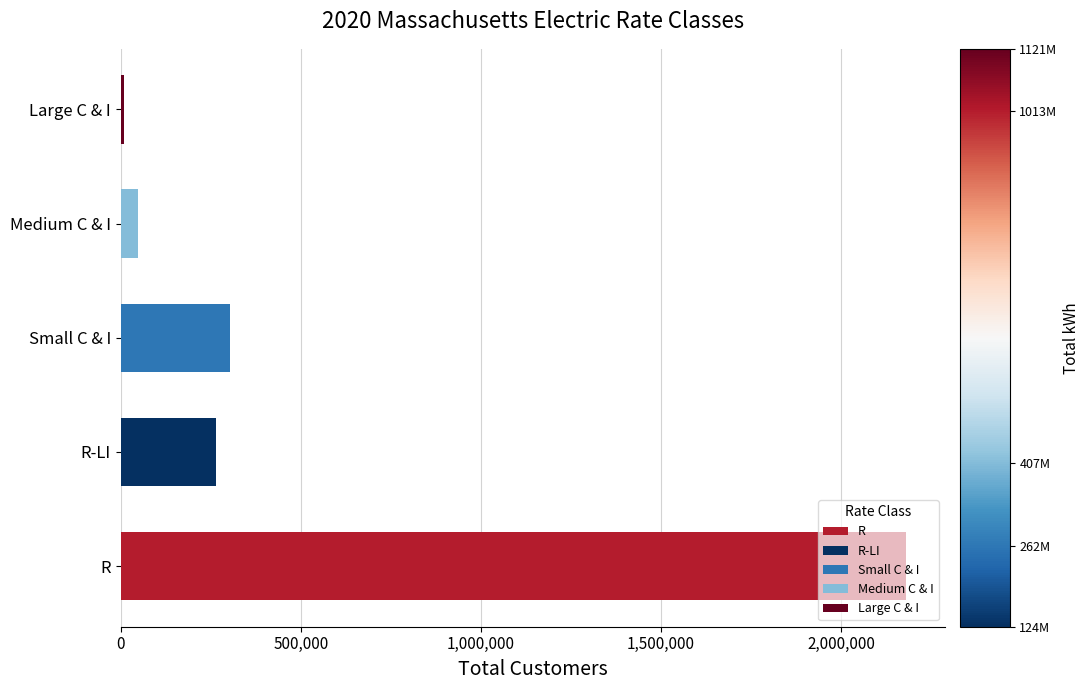

What is the ratio of the value at Medium C & I to the value at R-LI?

0.2